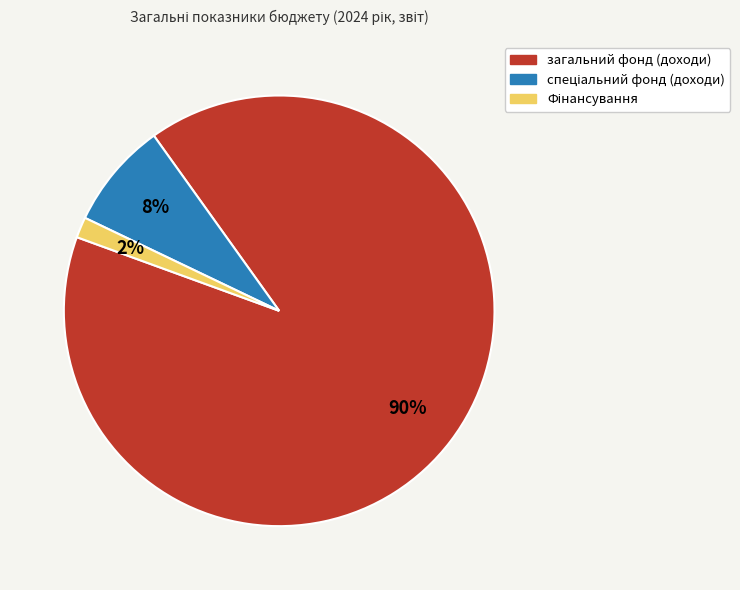

Which category has the biggest portion of the pie?

загальний фонд (доходи)